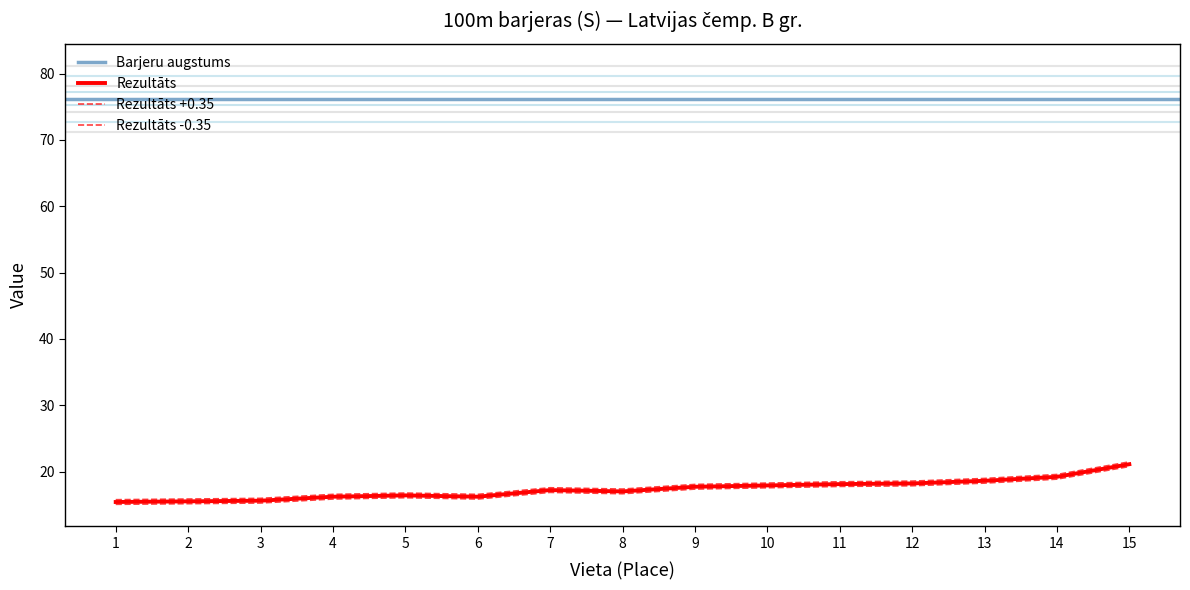

What is the change in value from 3 to 15?

+5.5